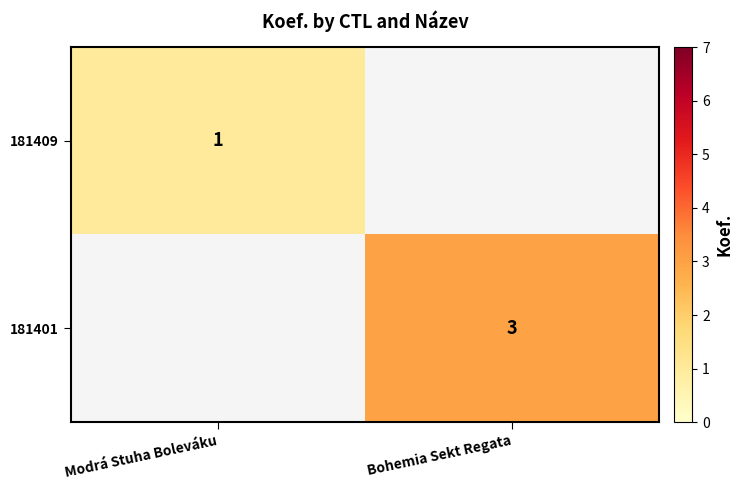

What is the spread (max minus min) of values at Bohemia Sekt Regata?

3